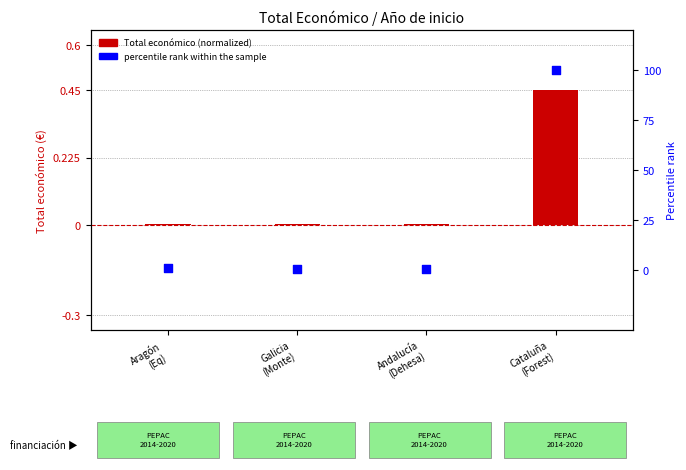

What is the total value across all series at Andalucía
(Dehesa)?

0.5